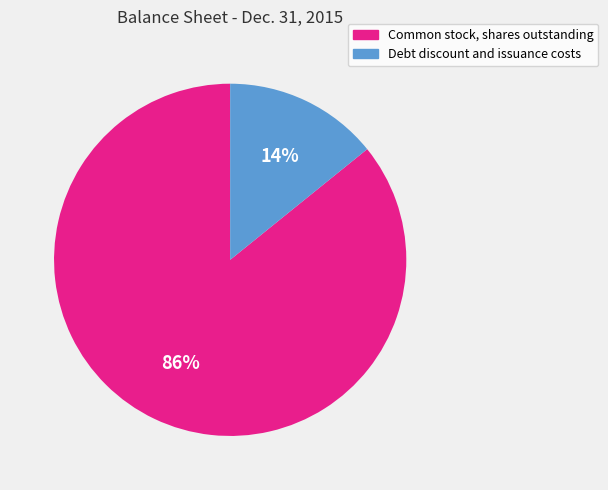

To the nearest percent, what is the difference between the Common stock, shares outstanding and Debt discount and issuance costs slice percentages?

72%